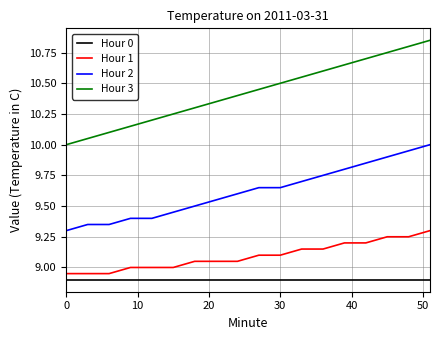

Count the number of categories in the chart.

18